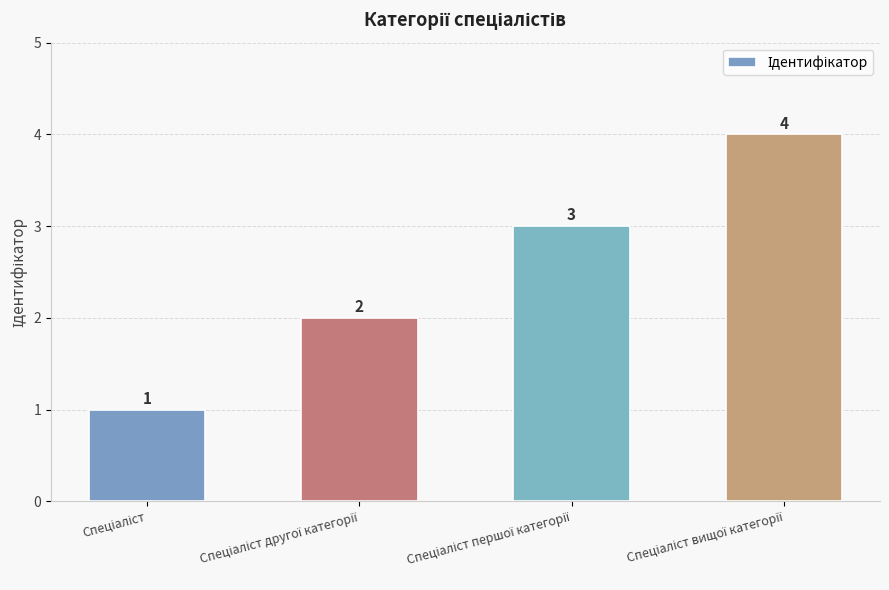

How many bars are there in total?

4